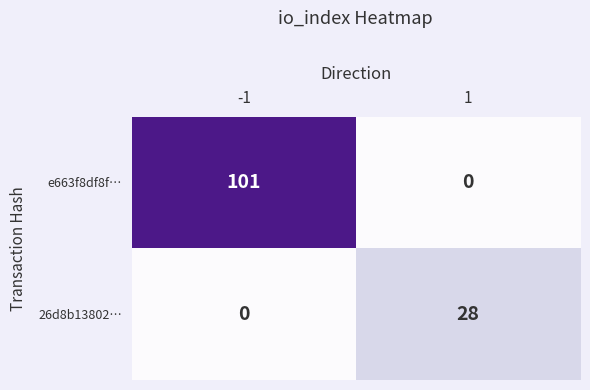

Which series has the largest total across all categories?

e663f8df8f…